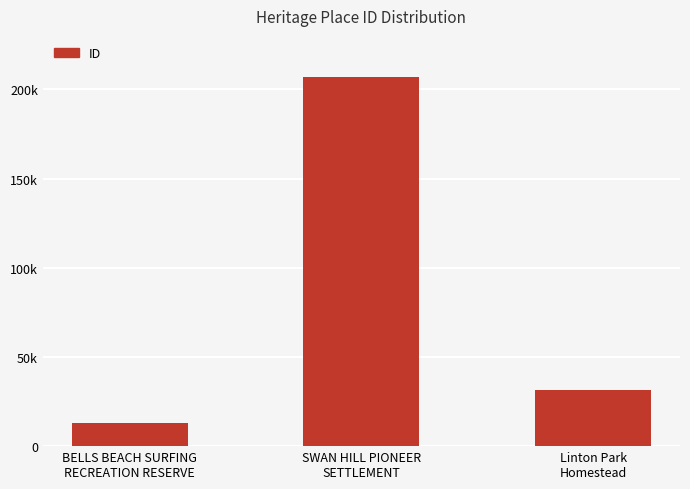

What is the ratio of the value at BELLS BEACH SURFING
RECREATION RESERVE to the value at SWAN HILL PIONEER
SETTLEMENT?

0.1